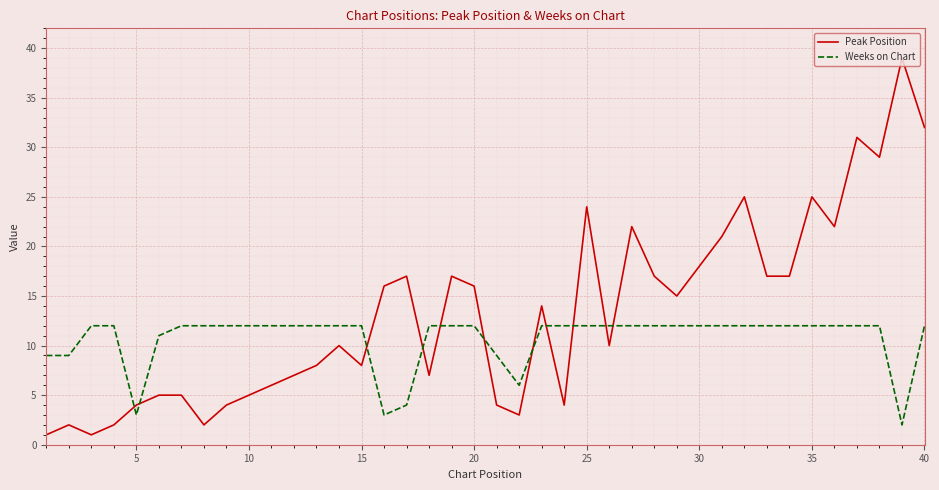

What is the difference between the maximum and minimum values in the Peak Position series?

38